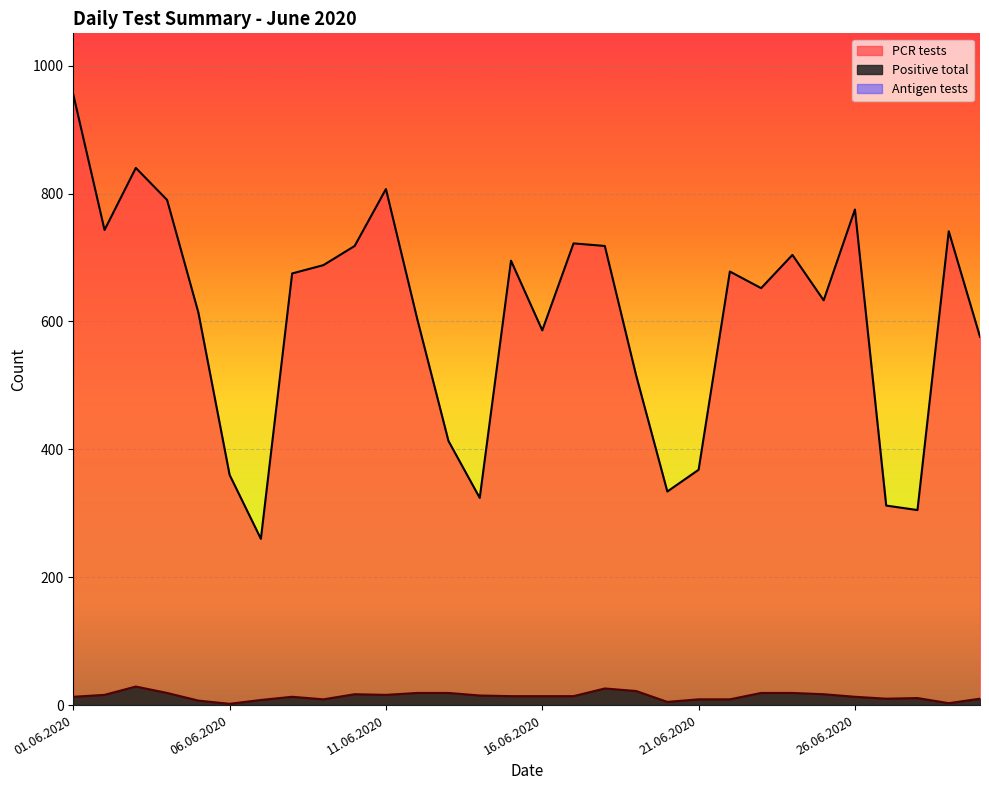

True or false: Positive total and PCR tests intersect in this chart.

False